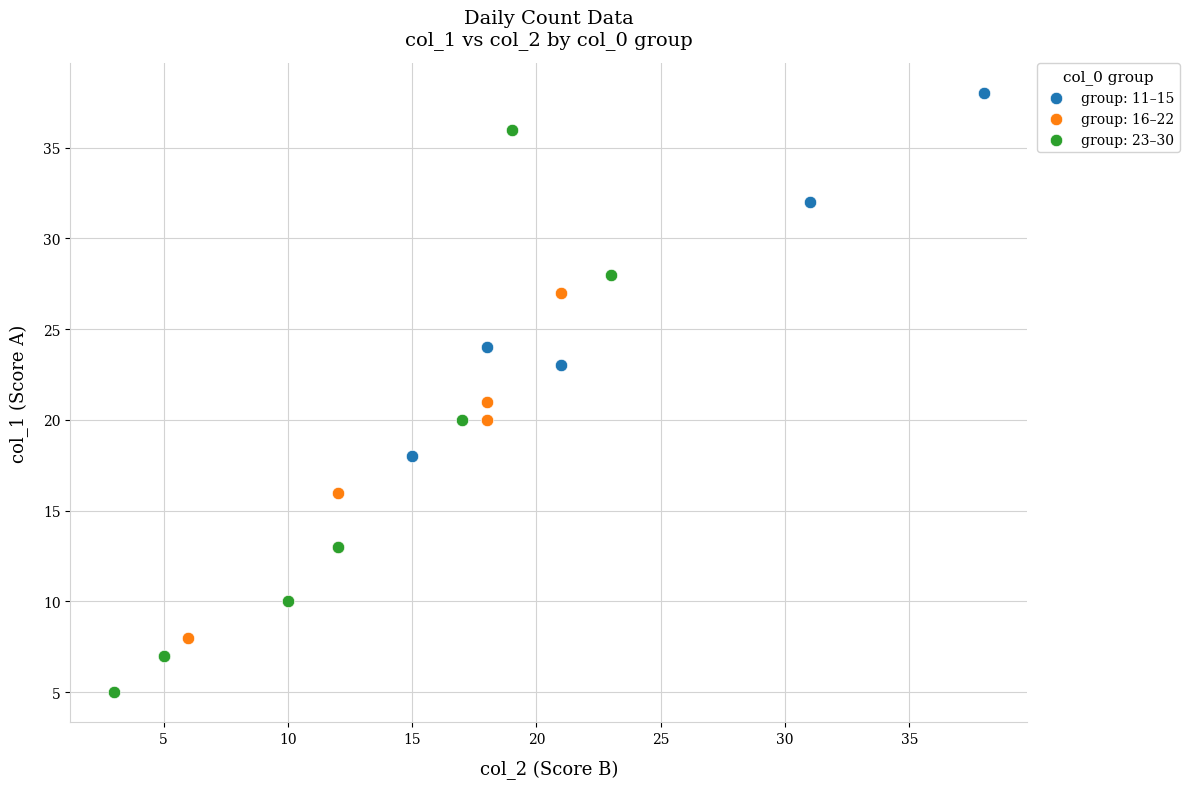

Which series reaches the minimum Y coordinate?

group: 23–30